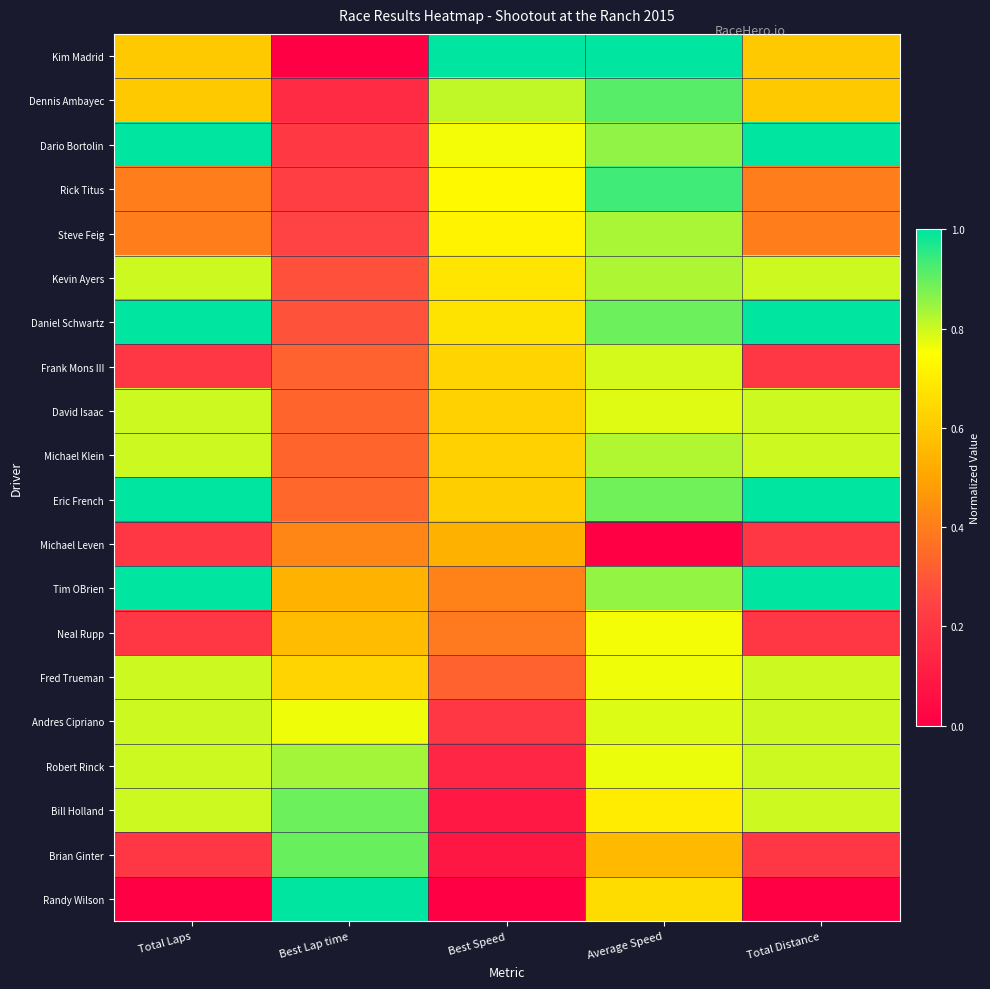

At which category is the sum across all series the highest?

Average Speed